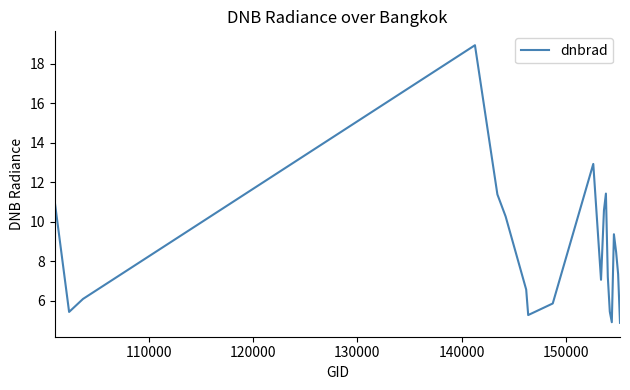

What is the smallest value displayed?

4.9